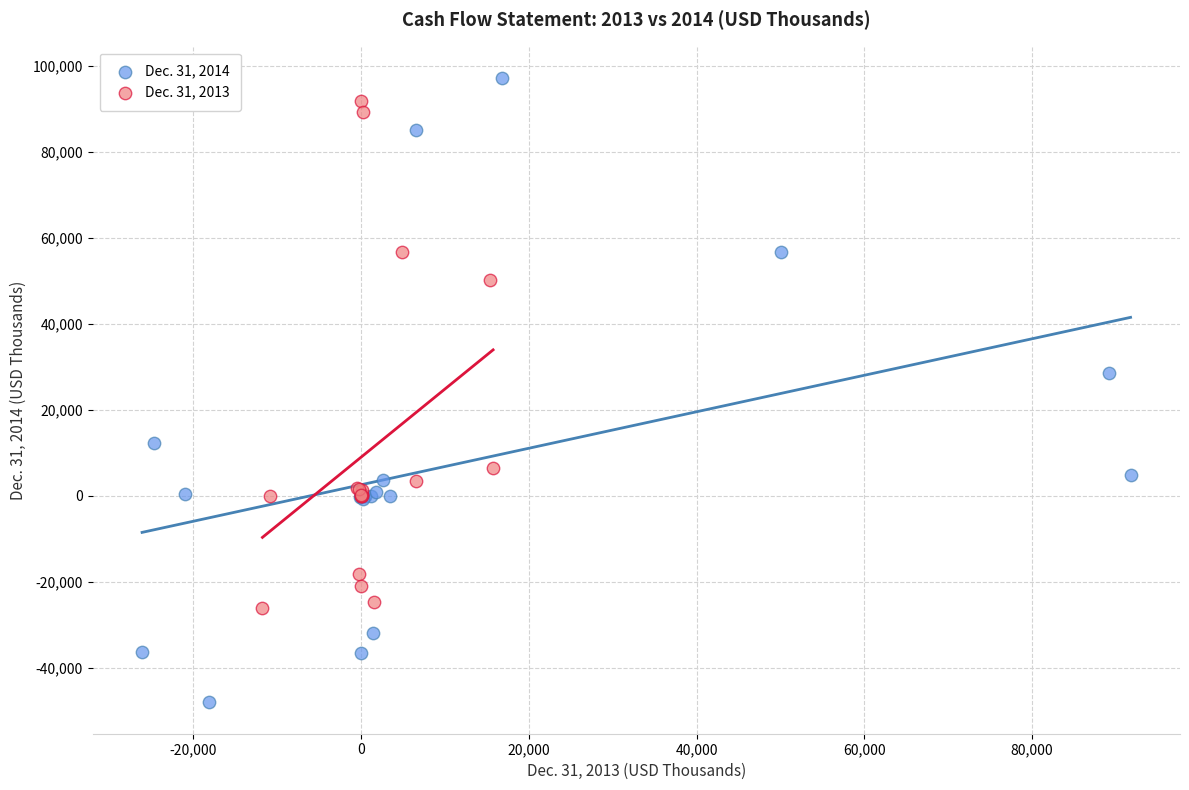

Which series has the largest Y range (max minus min)?

Dec. 31, 2014